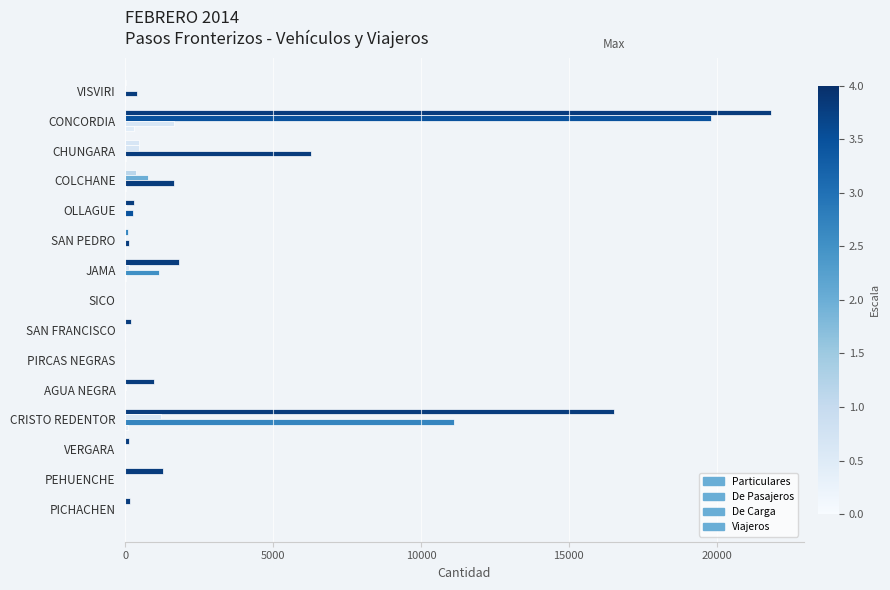

How many distinct data groups are displayed?

4